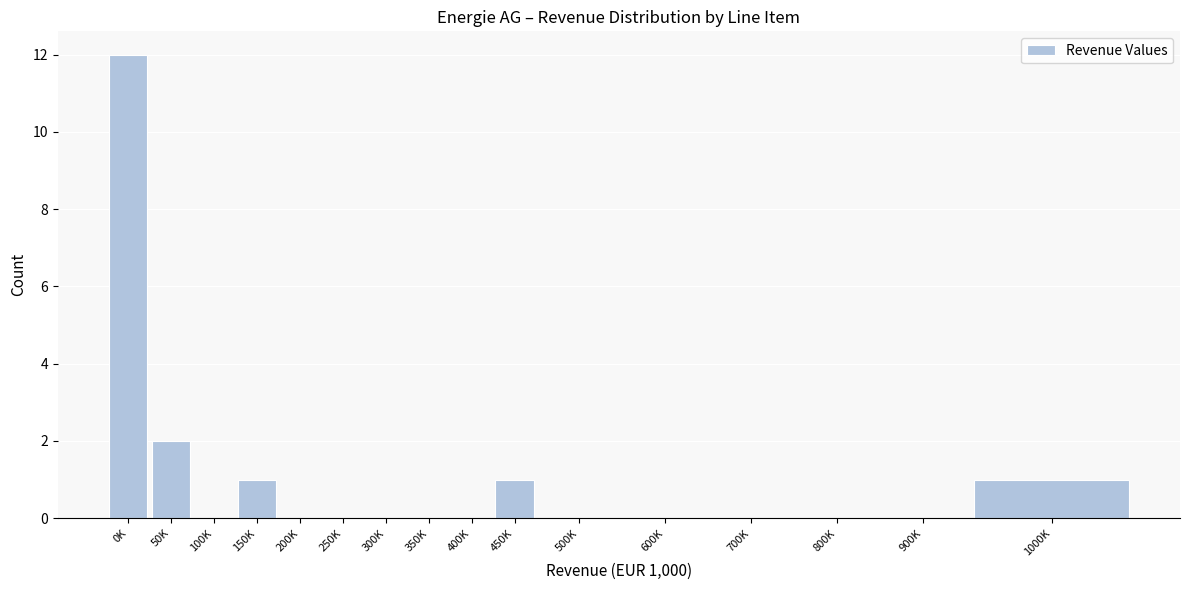

Reading left to right, list all the values displayed in this chart.

0K=12	50K=2	100K=0	150K=1	200K=0	250K=0	300K=0	350K=0	400K=0	450K=1	500K=0	600K=0	700K=0	800K=0	900K=0	1000K=1